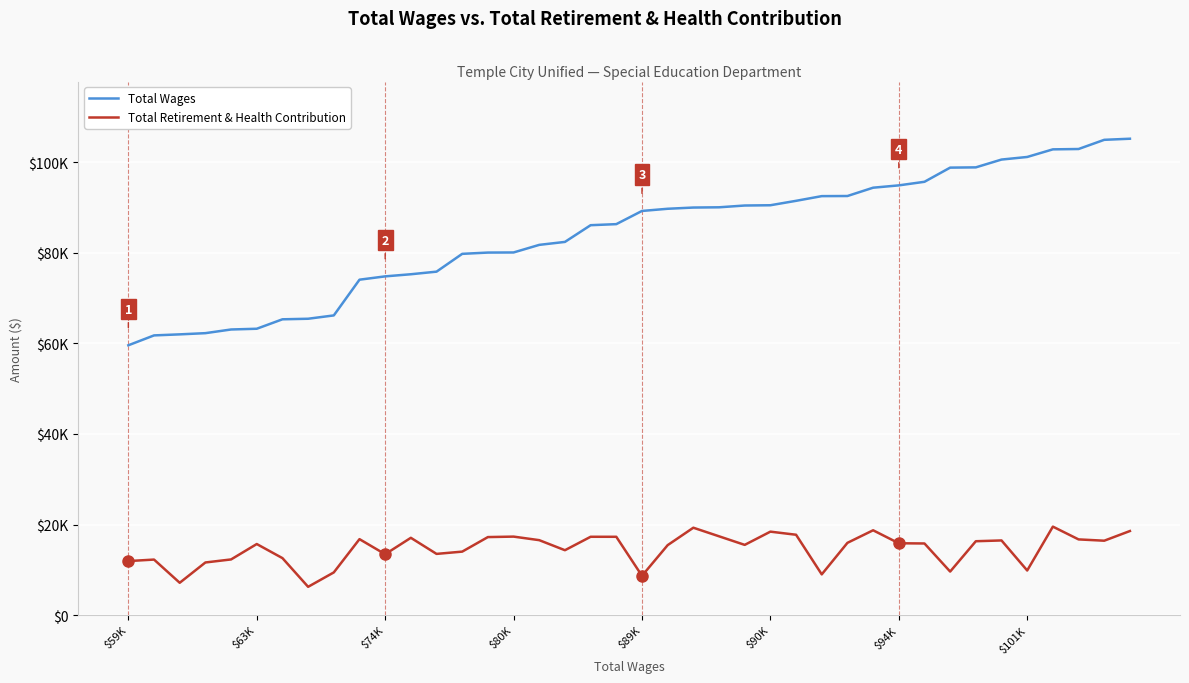

What are all the series names shown in the legend?

Total Wages, Total Retirement & Health Contribution